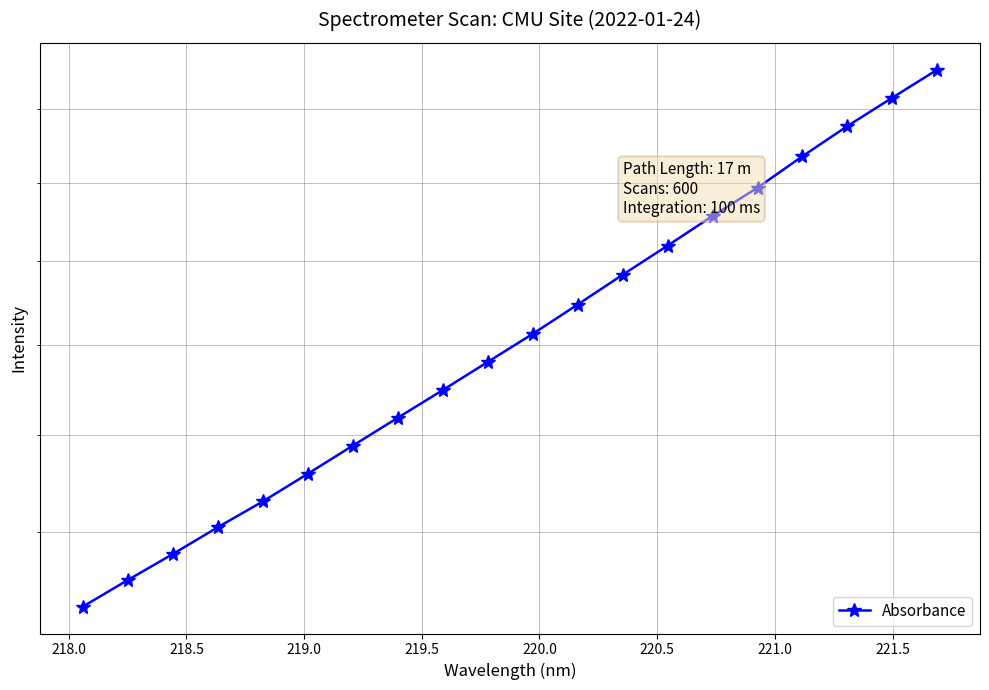

How many data points are less than 2825?

10